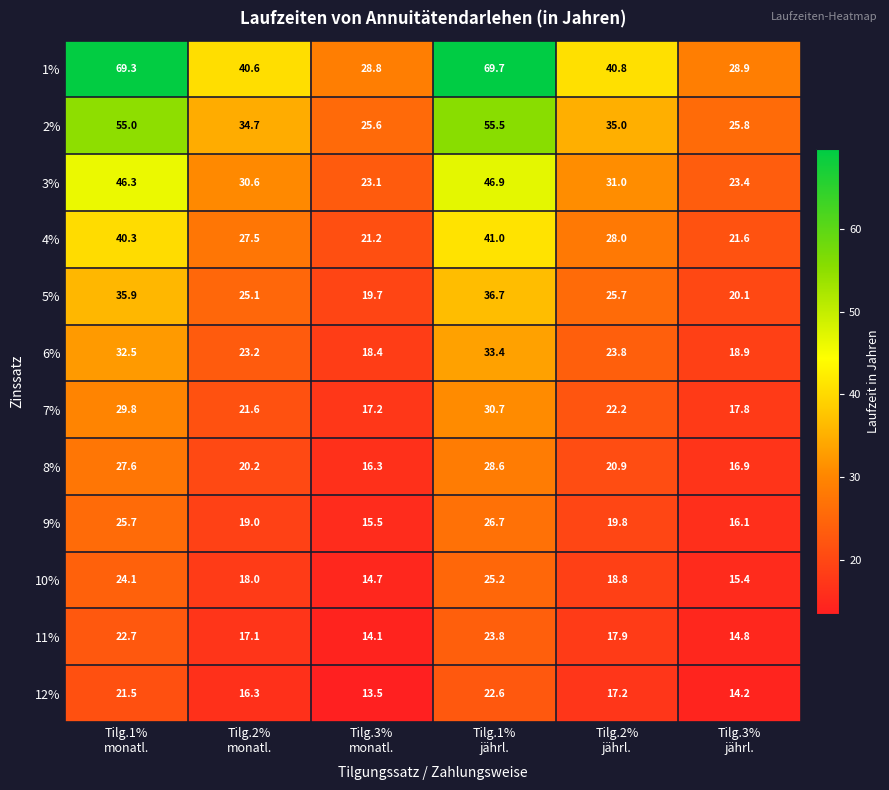

Which category has the highest value across all series?

Tilg.1%
jährl.